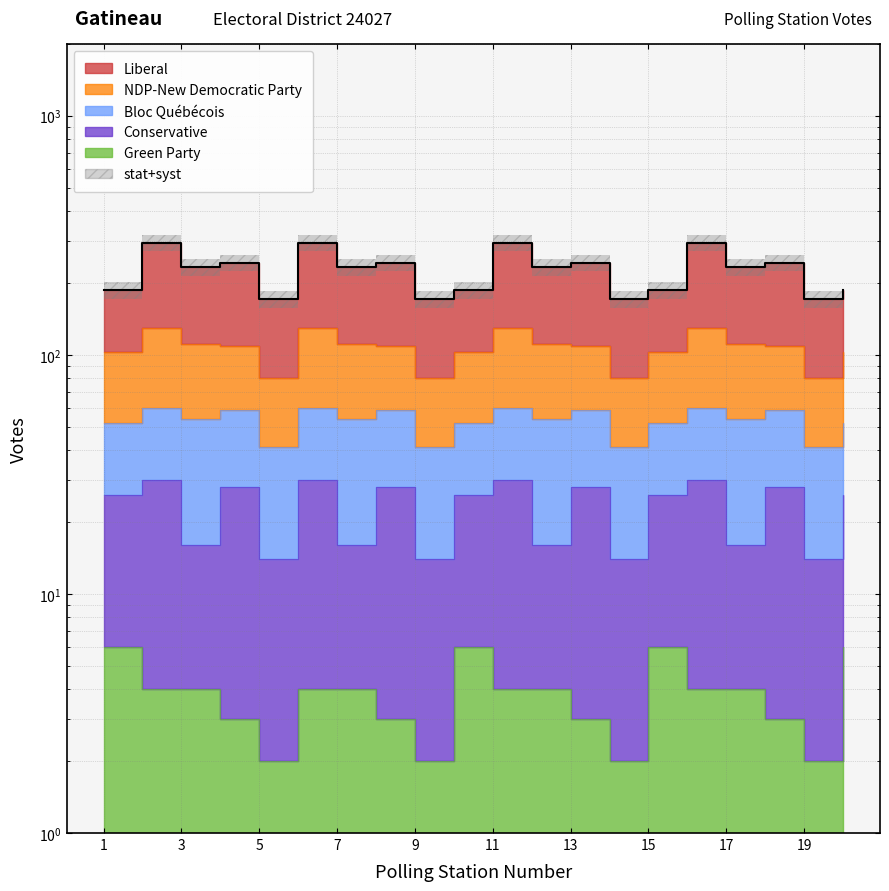

What is the difference between the second highest and second lowest values in the Liberal series?

124